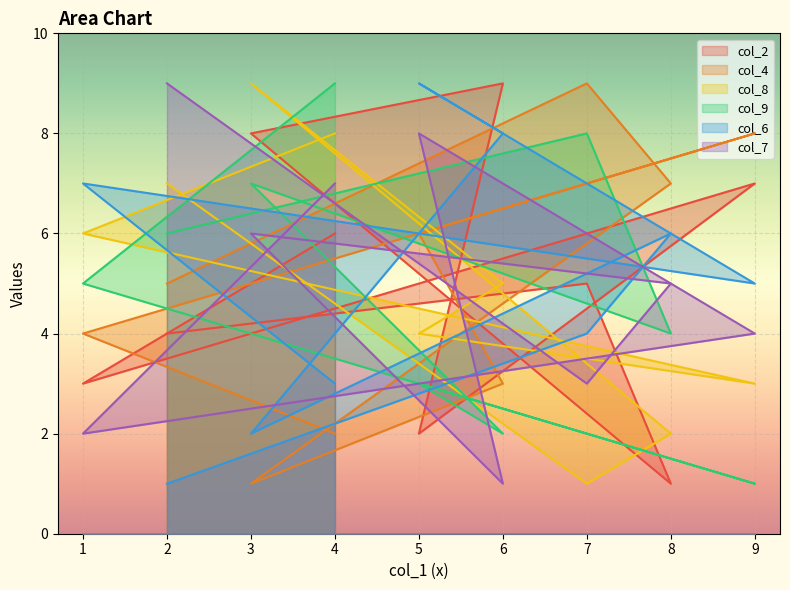

In col_7, how many points are higher than both neighbors (excluding endpoints)?

2